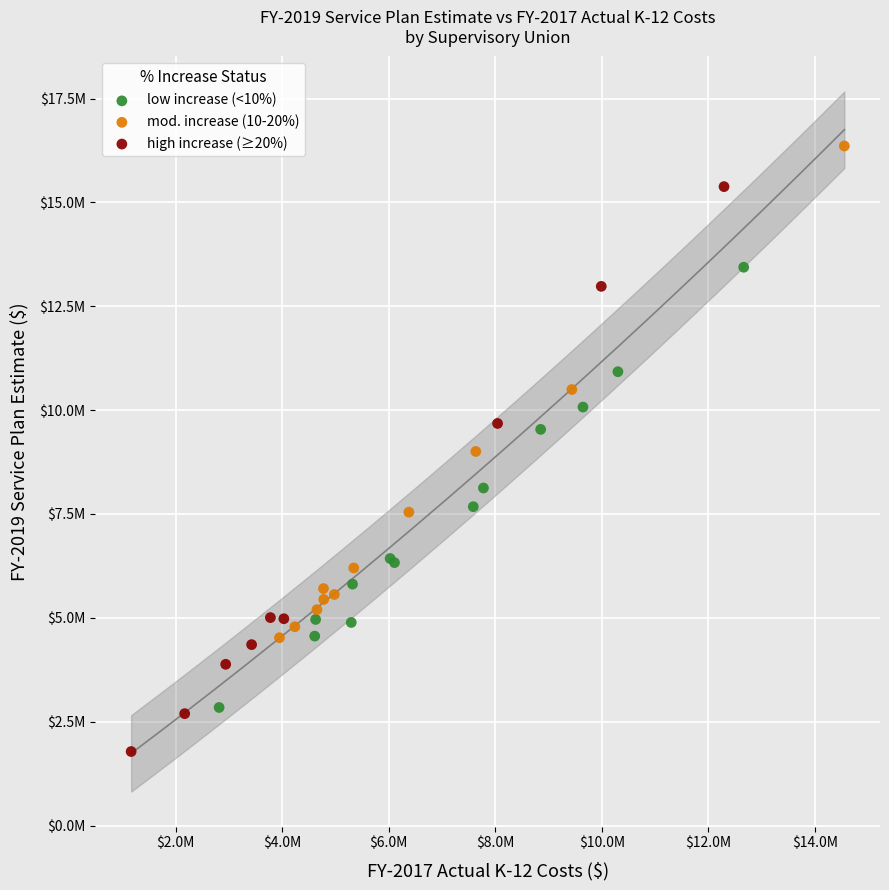

What are all the series names shown in the legend?

low increase (<10%), mod. increase (10-20%), high increase (≥20%)